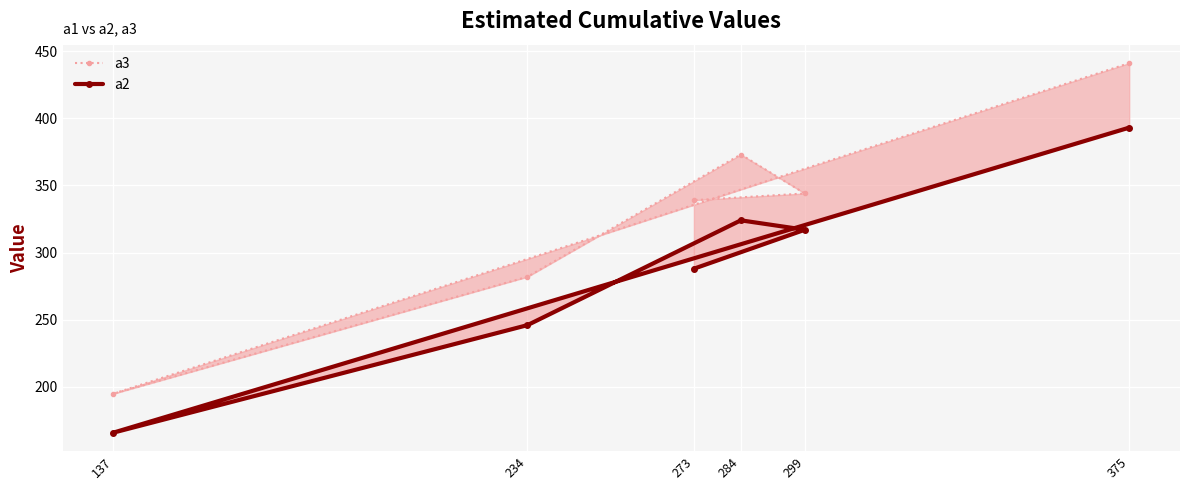

True or false: a2 has a value of 246 at 234.

True